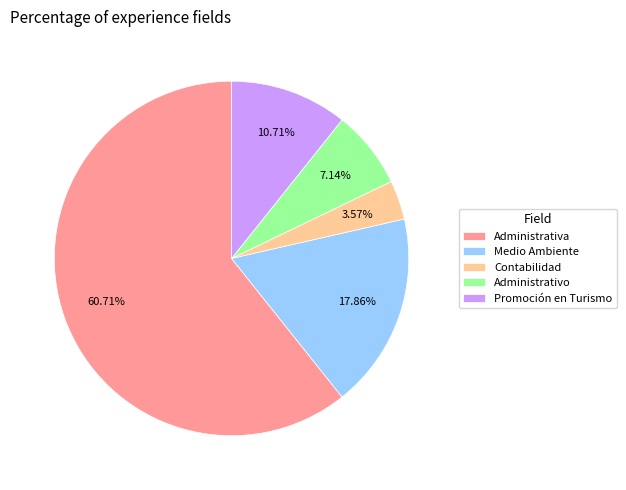

What percentage is the Promoción en Turismo slice, to the nearest percent?

11%